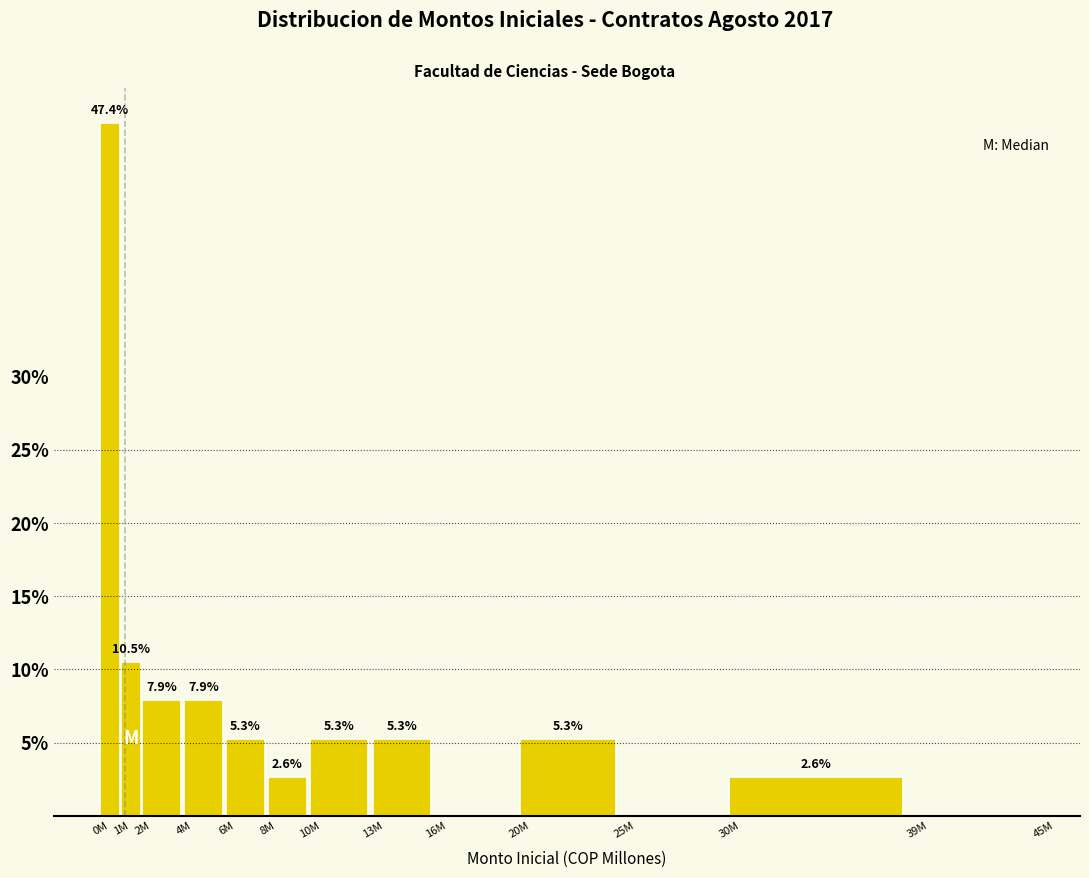

Reading left to right, list all the values displayed in this chart.

0M=47.4	1M=10.5	2M=7.9	4M=7.9	6M=5.3	8M=2.6	10M=5.3	13M=5.3	16M=0.0	20M=5.3	25M=0.0	30M=2.6	39M=0.0